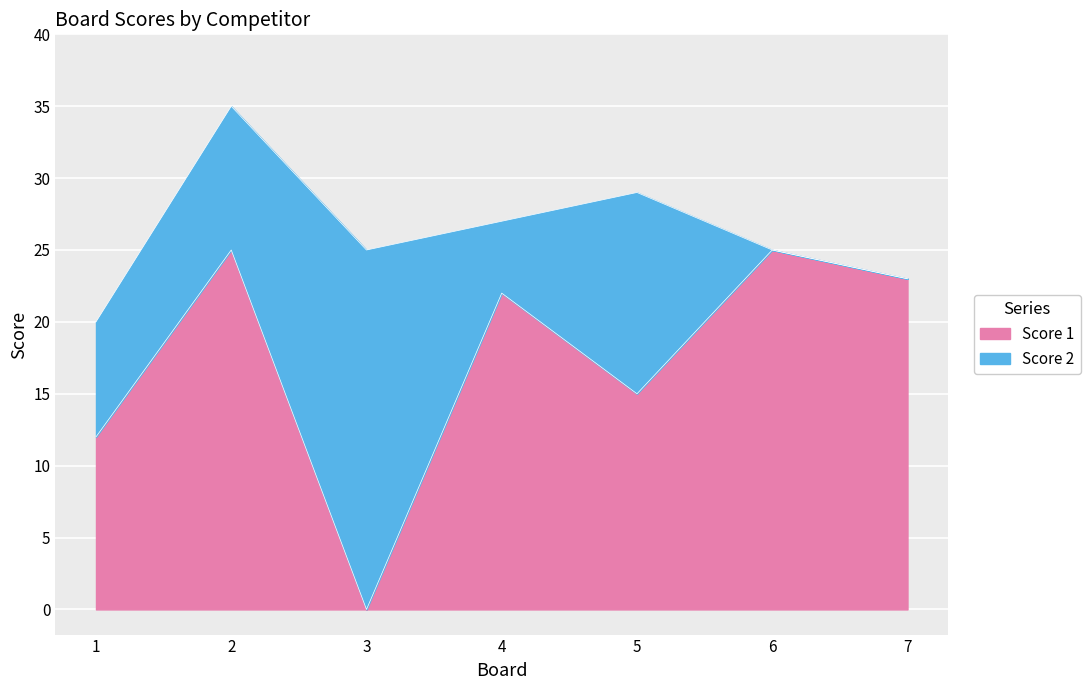

What is the sum of all values?

122